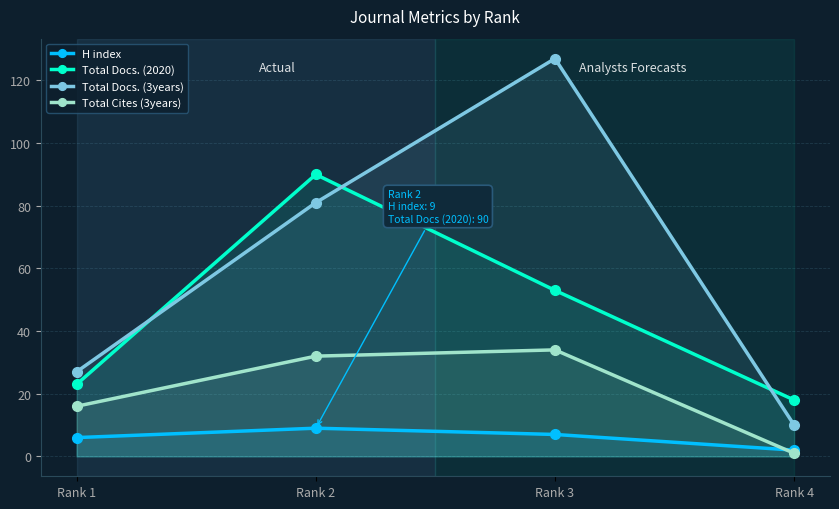

What is the difference between the maximum and second lowest values in the Total Cites (3years) series?

18